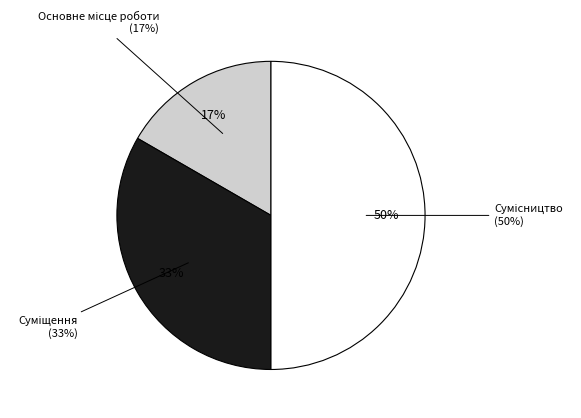

What percentage is the Сумісництво slice, to the nearest percent?

50%